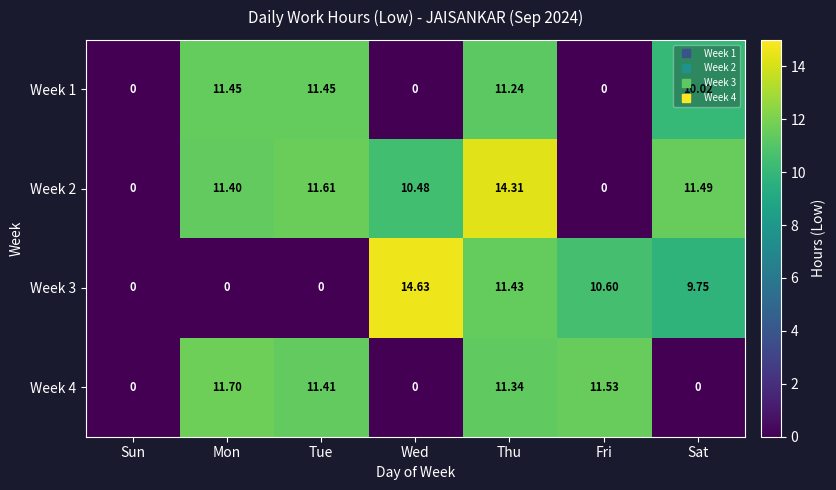

How many series are shown in this chart?

4